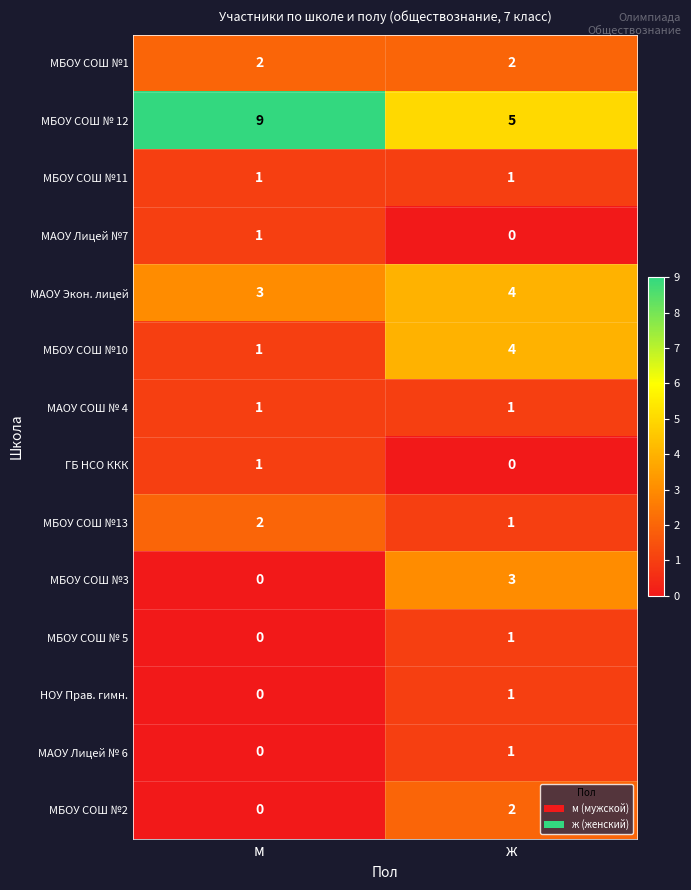

Which category has the highest value in the МАОУ Экон. лицей series?

ж